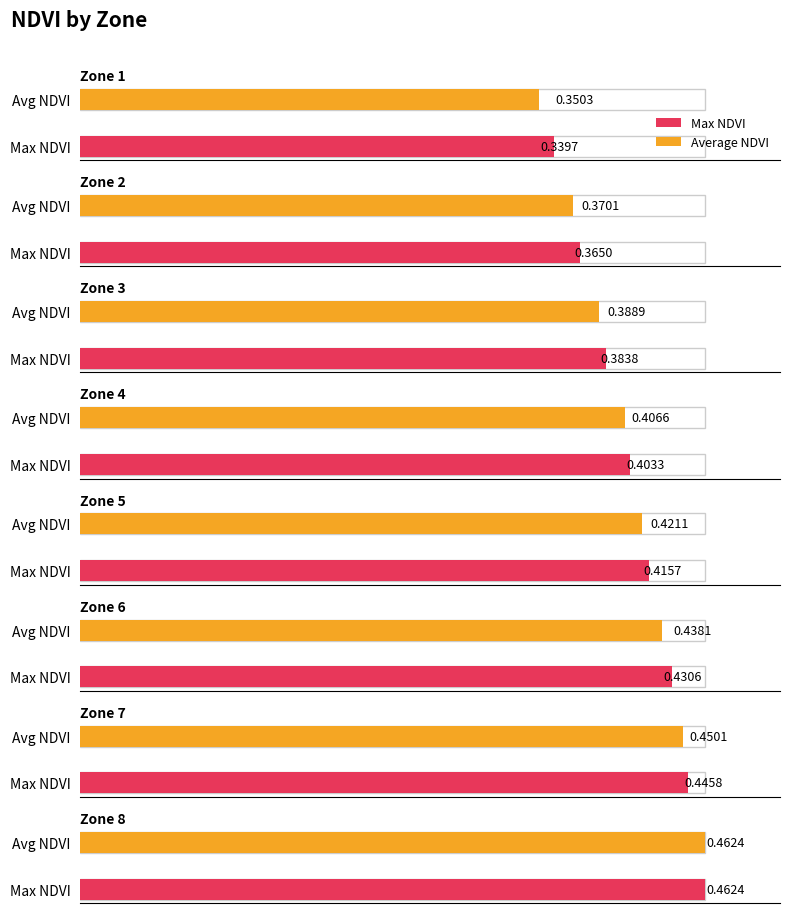

List the series in order of their peak value, highest first.

Average NDVI, Max NDVI